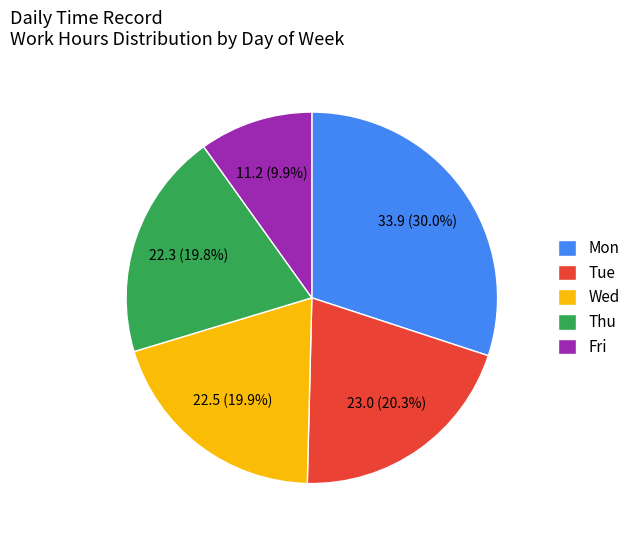

What is the total percentage of Mon and Thu?

49.8%